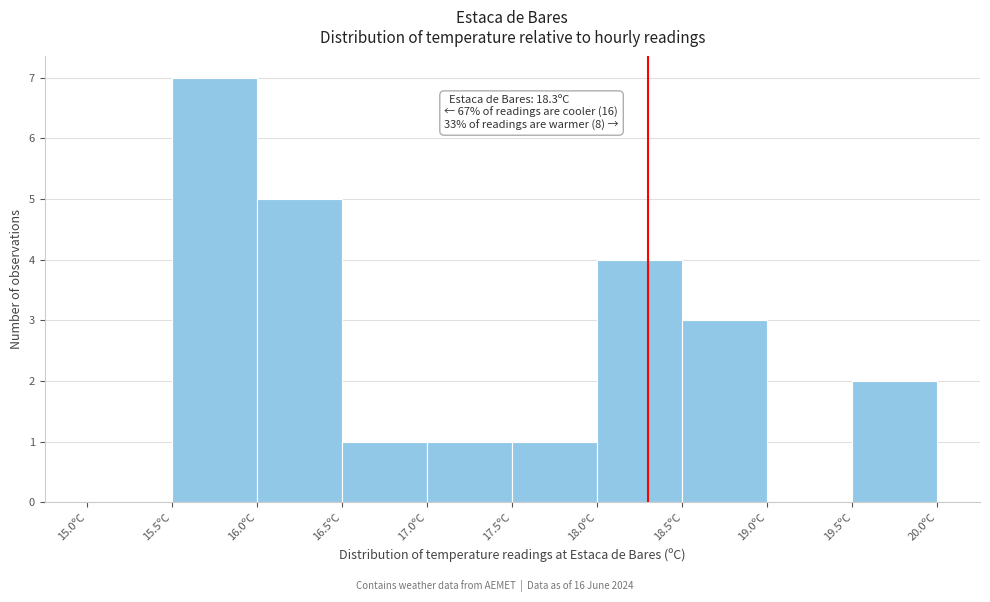

Which range on the x-axis has the tallest bar?

15.5 to 16.0